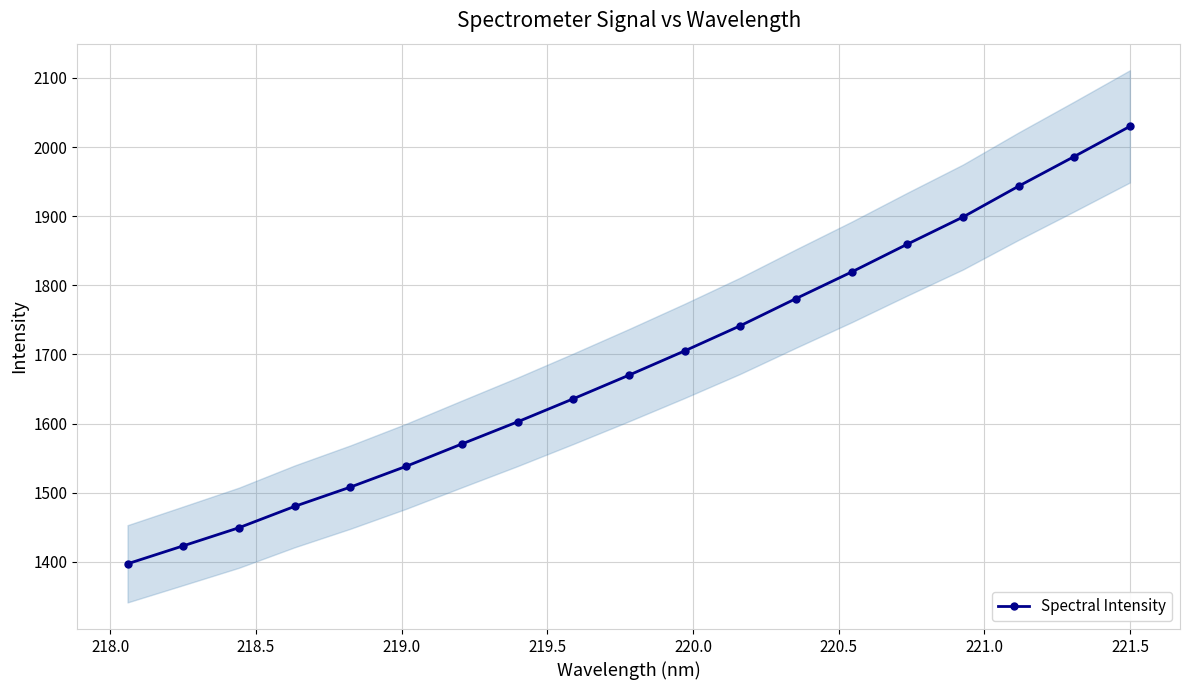

What is the lowest value of the Spectral Intensity series?

1397.0